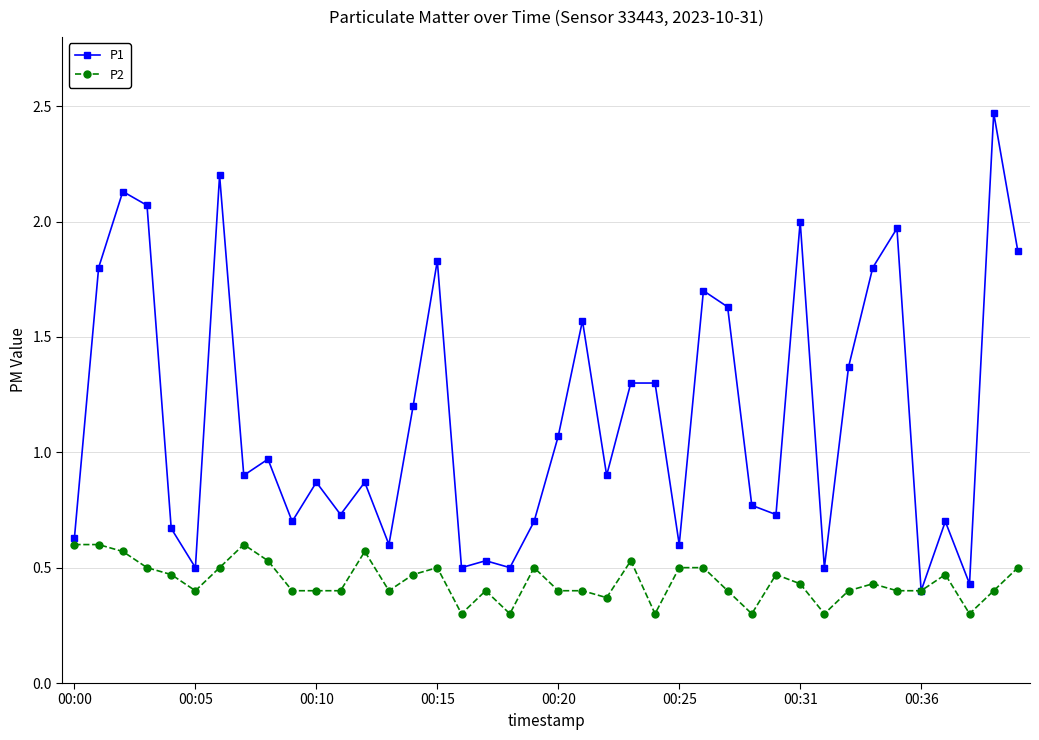

At how many categories does at least one series exceed 1?

18